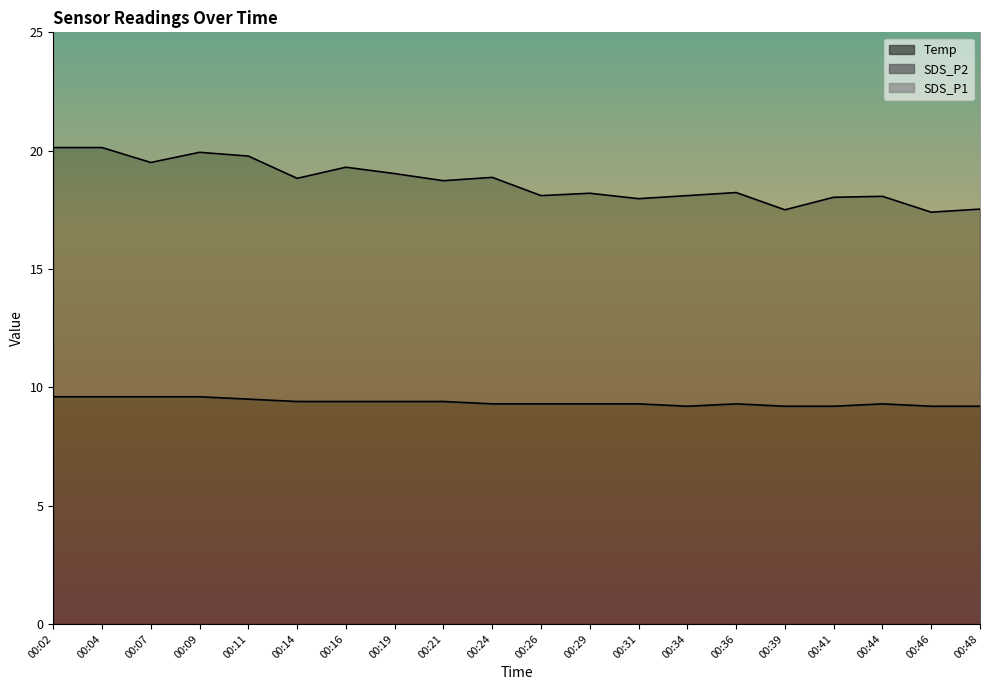

What is the sum of the SDS_P2 values at 00:39 and 00:09?

37.4